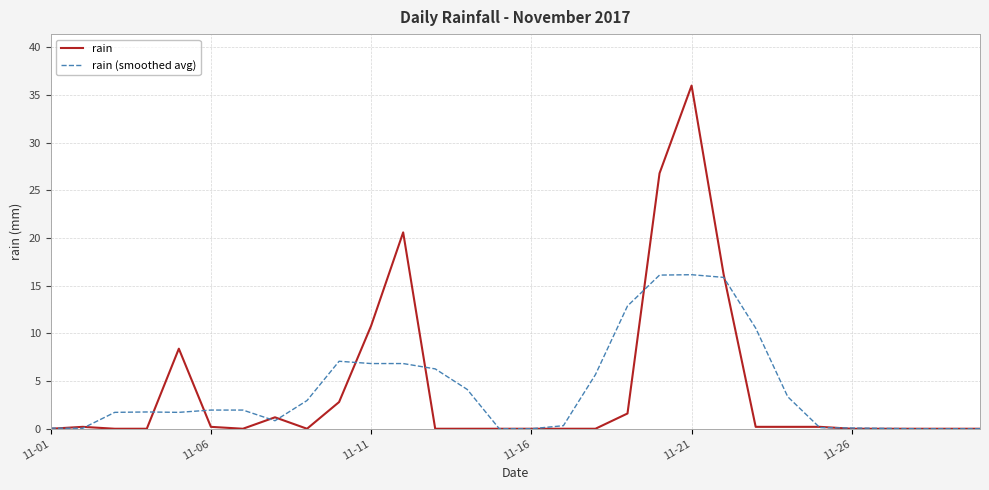

Does the chart display data point markers on the line(s)?

No